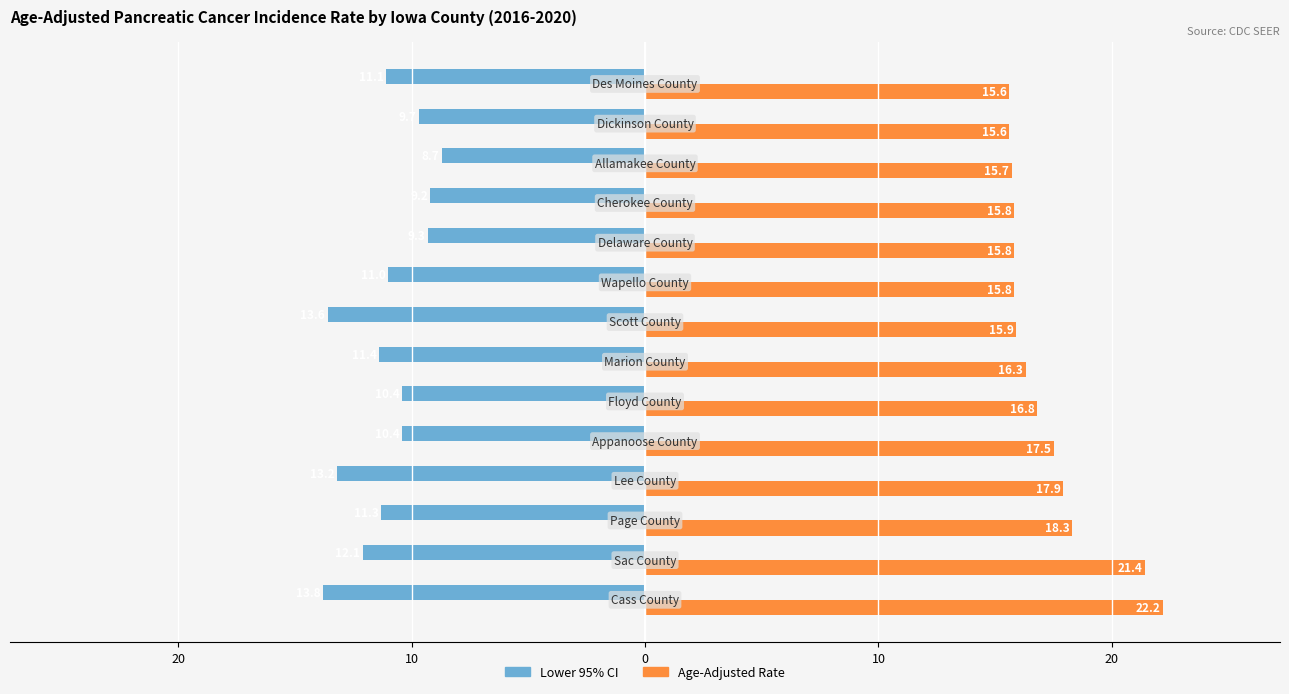

What are all the series names shown in the legend?

Lower 95% CI, Age-Adjusted Rate